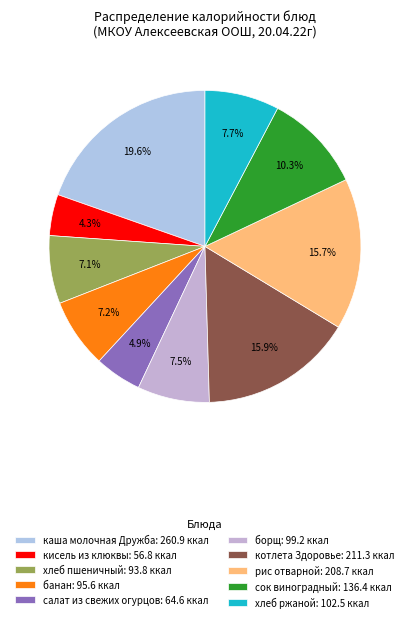

To the nearest percent, what is the combined percentage of салат из свежих огурцов and хлеб пшеничный?

12%